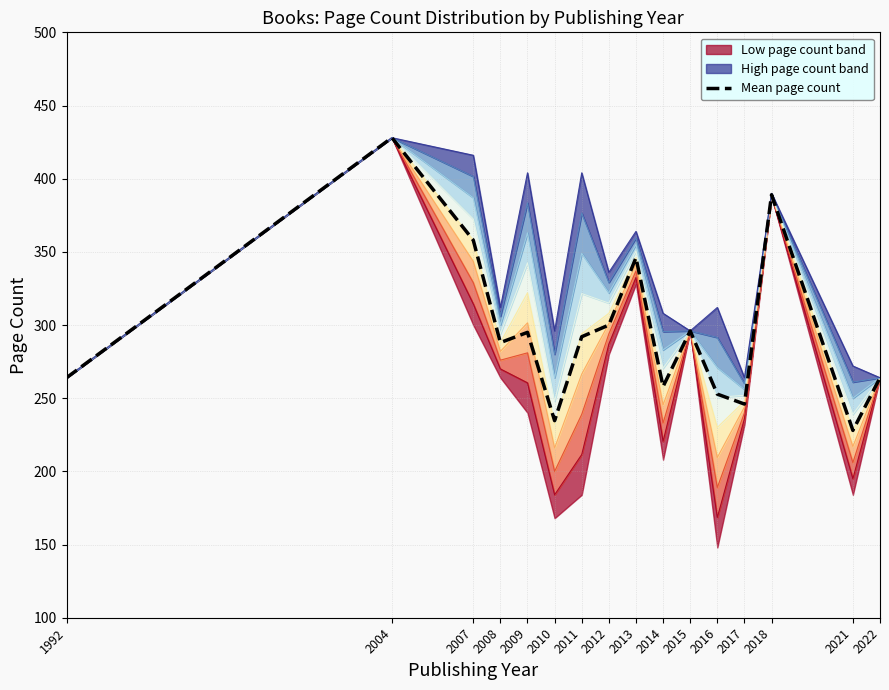

The chart shows a value of 175.0 at 2013. True or false?

False